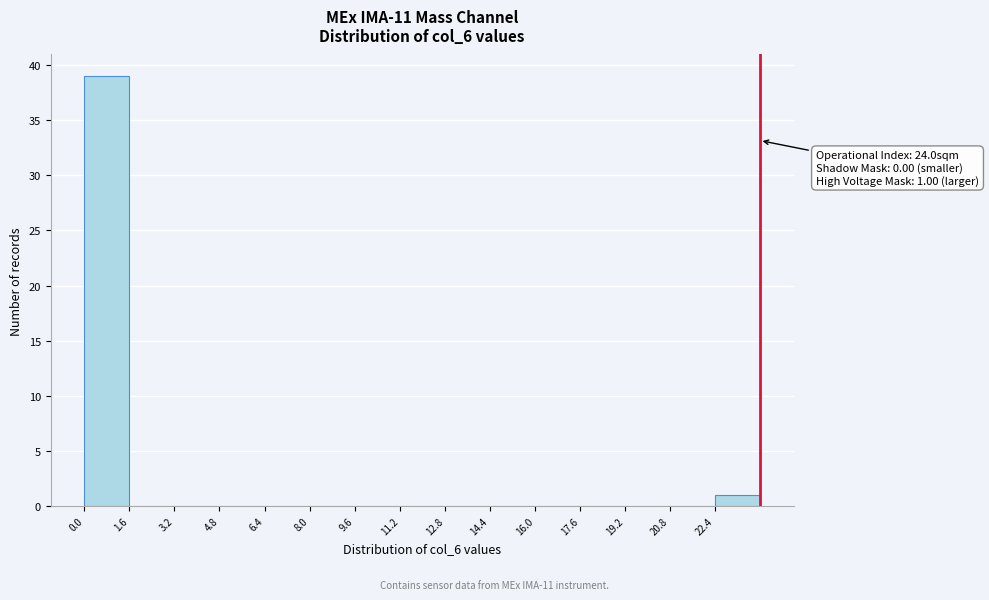

Over which range of the x-axis is the bar tallest?

0.0 to 1.6